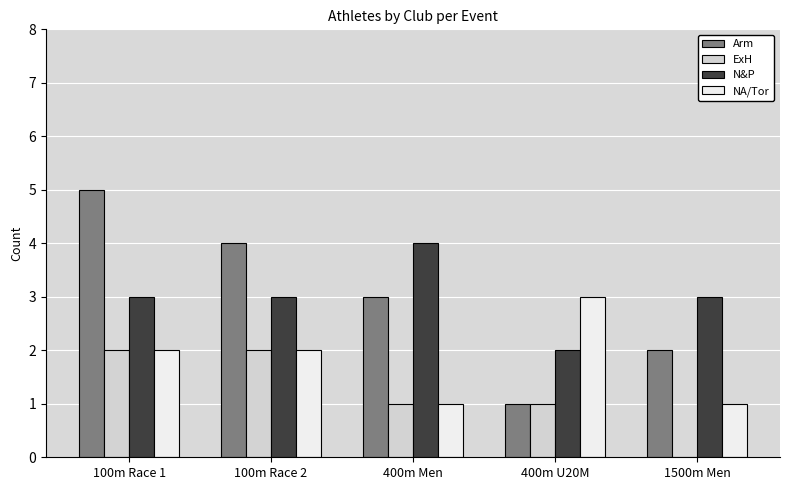

What is the sum of all NA/Tor values?

9